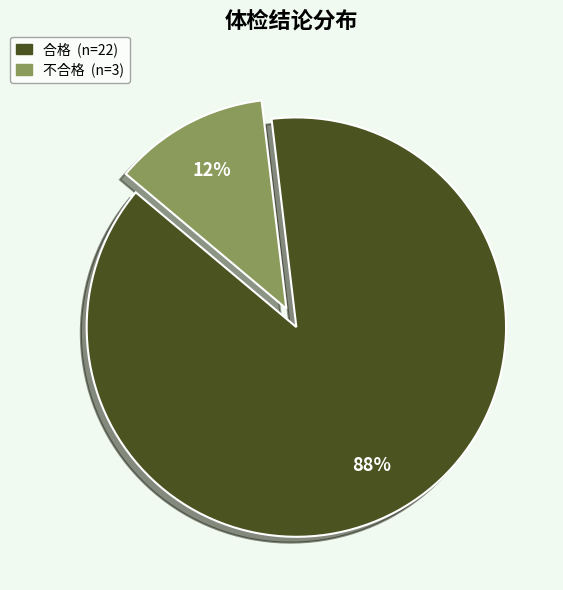

How many segments does this pie chart have?

2